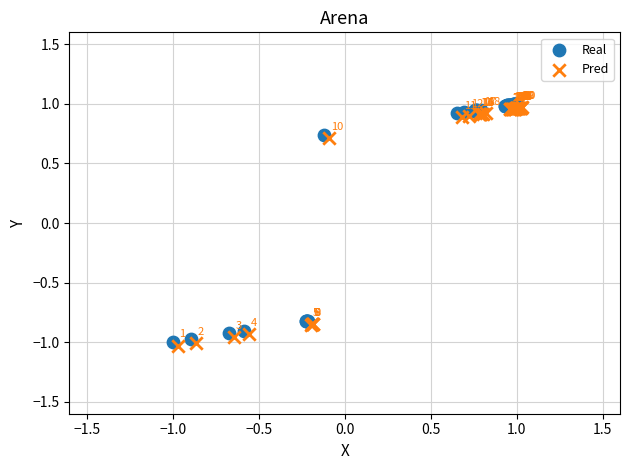

Which series contains the highest Y value?

Real